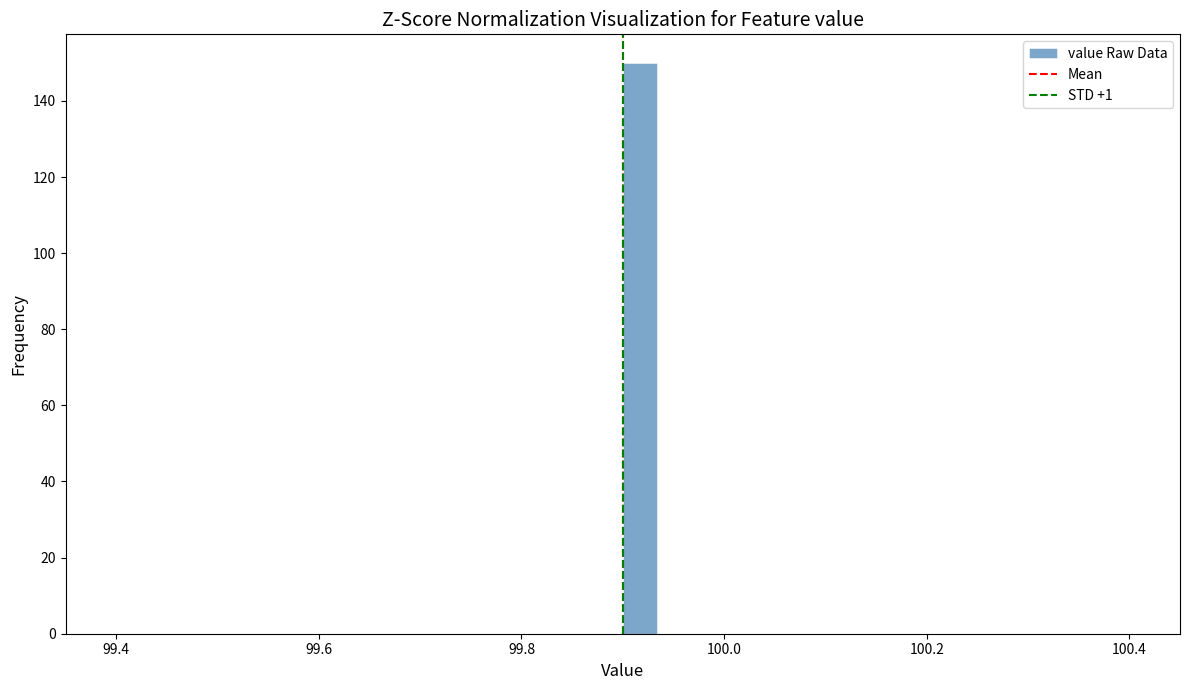

Around what value on the x-axis is the tallest bar? Give the approximate position of its centre, as read against the axis.

99.92